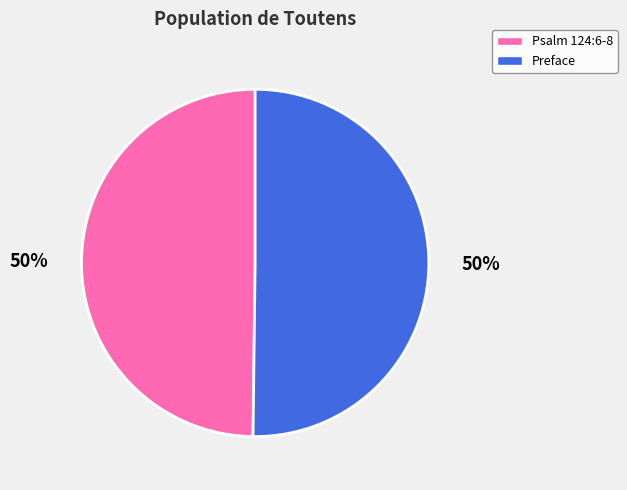

Count the number of slices in the pie.

2